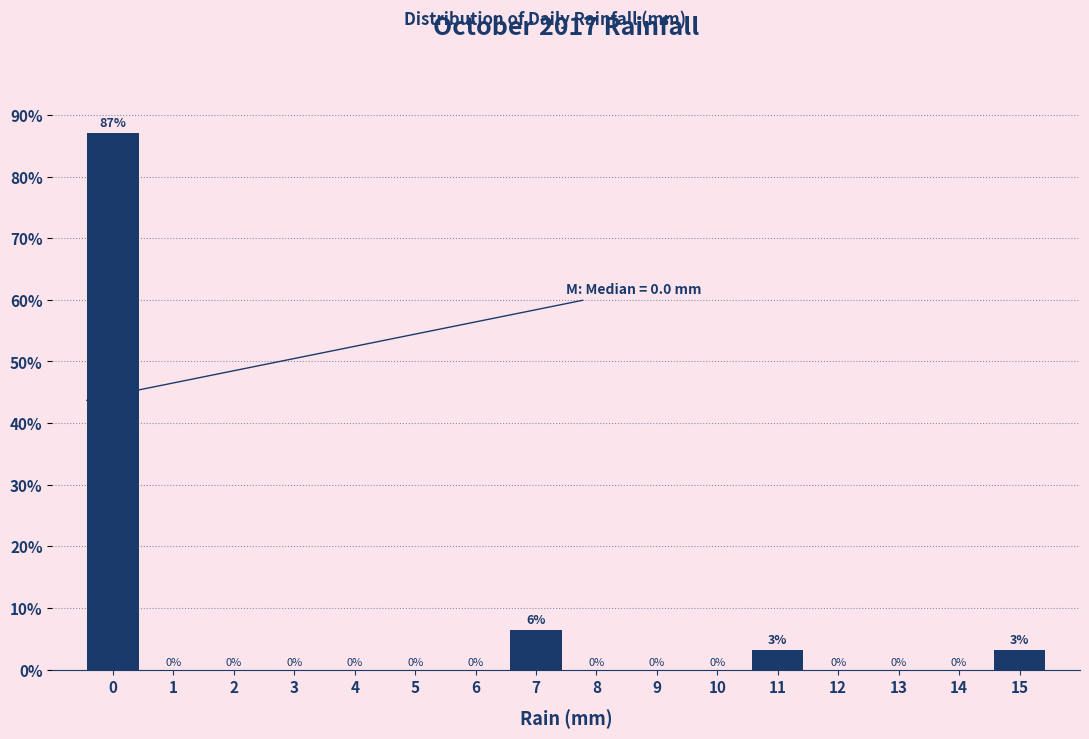

What is the greatest value displayed?

87.1